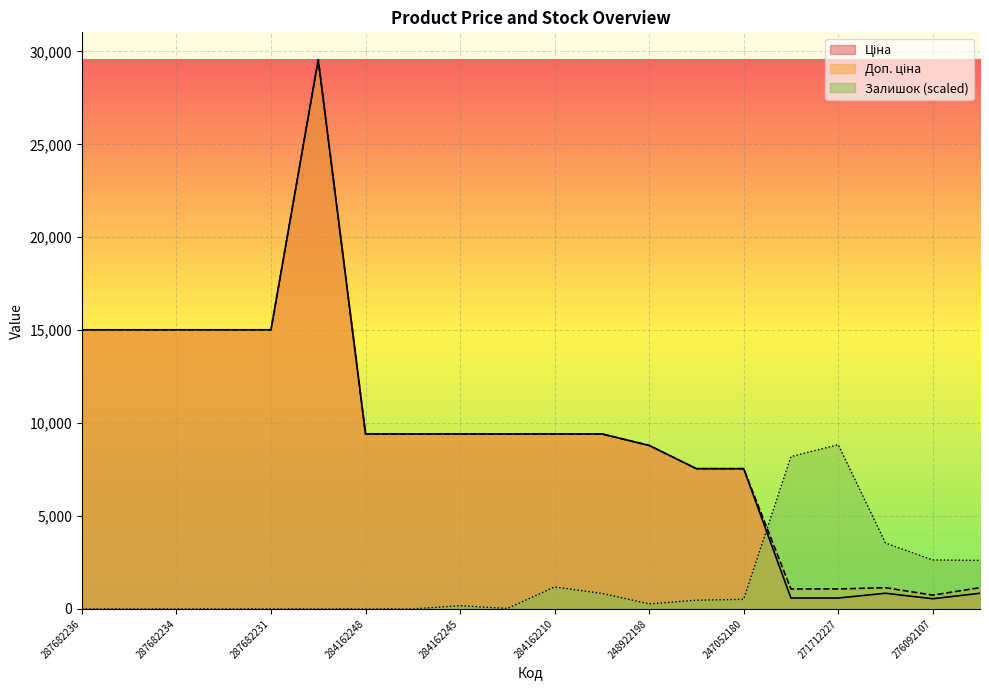

What is the sum of all Залишок values?

29302.7